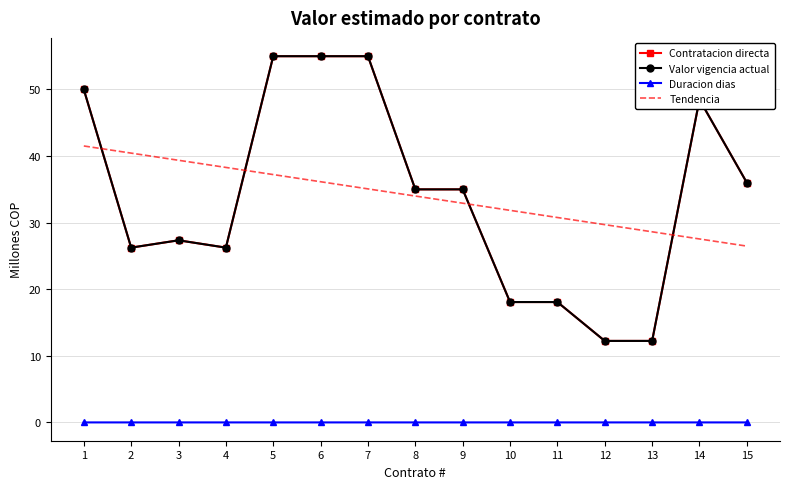

True or false: Tendencia and Duracion dias intersect in this chart.

False